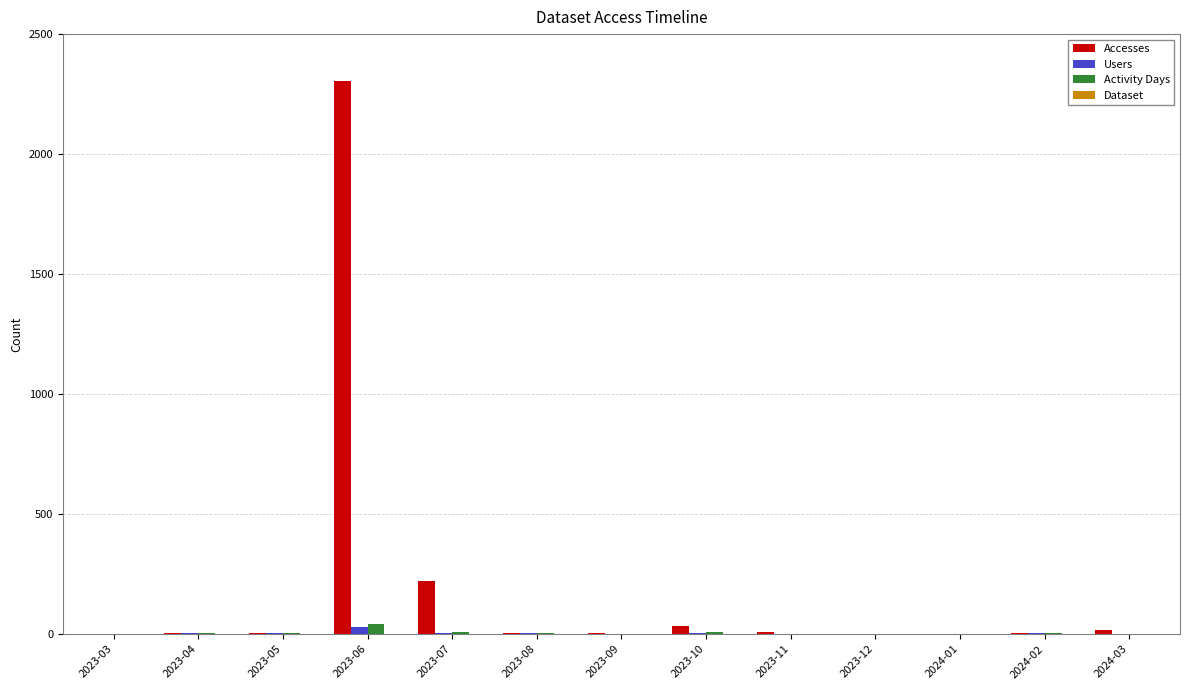

How many categories are shown in the chart?

13